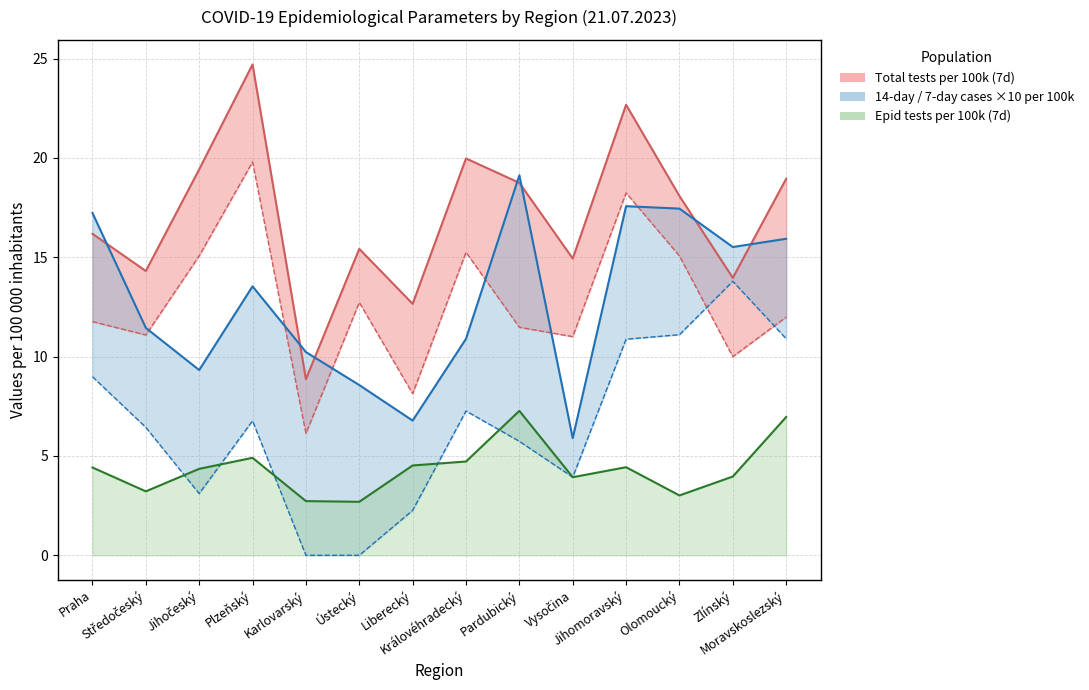

What is the difference between the maximum and minimum values in the Total tests per 100k (7d) series?

15.8